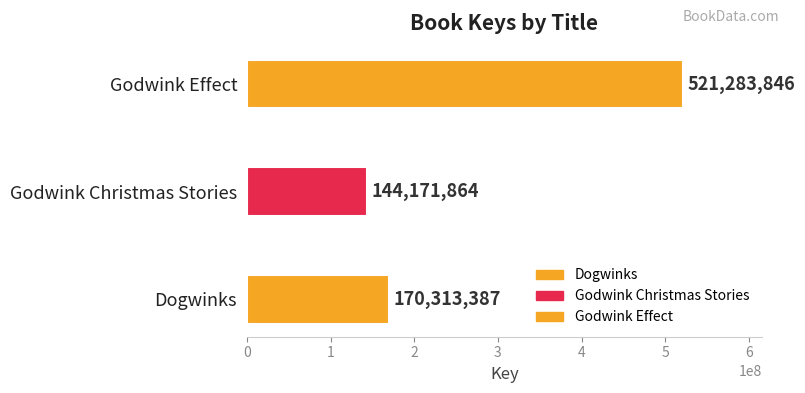

Reading top to bottom, transcribe all the data shown in this chart.

Godwink Effect=521283846	Godwink Christmas Stories=144171864	Dogwinks=170313387